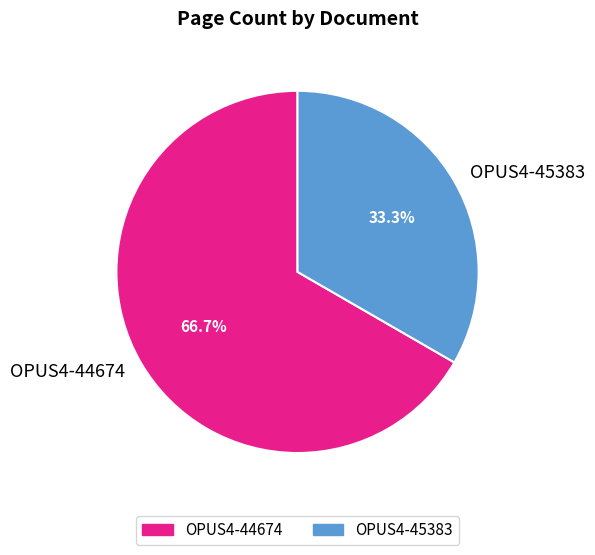

How many segments does this pie chart have?

2